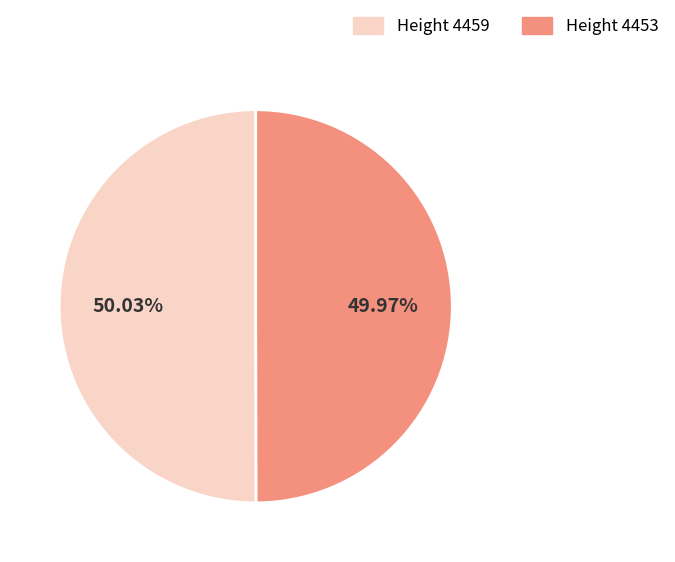

Is there a majority slice in this chart?

Yes